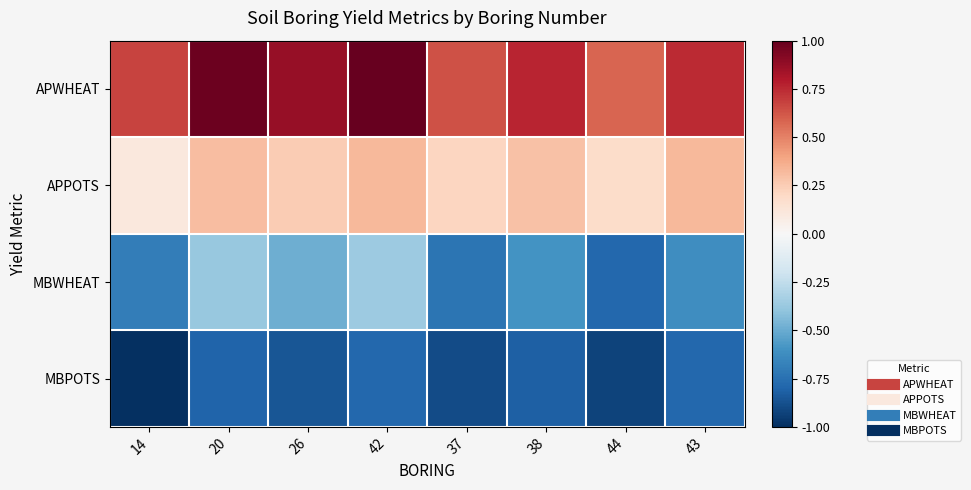

At which category does the chart reach its peak across all series?

42